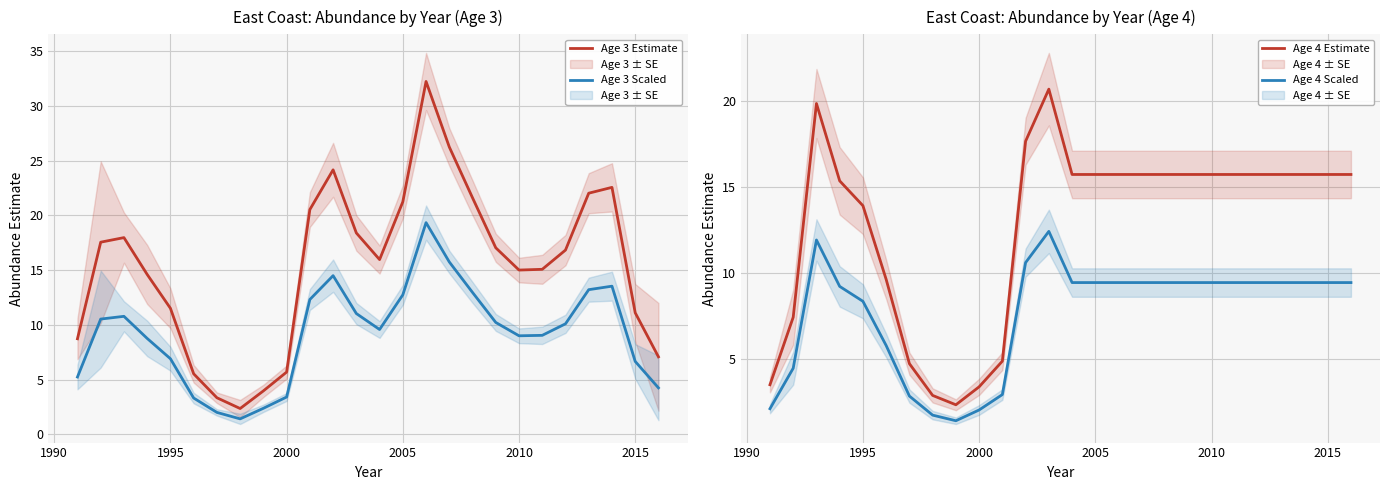

True or false: Age 4 Scaled has a value of 9.4 at 2015.

True